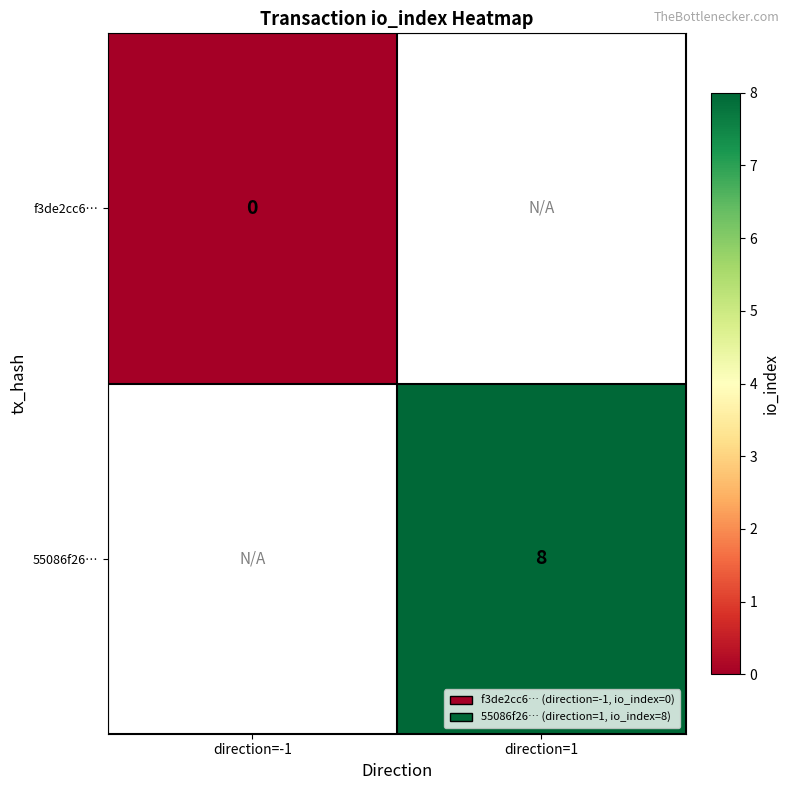

True or false: 55086f26… has a value of 8 at direction=1.

True